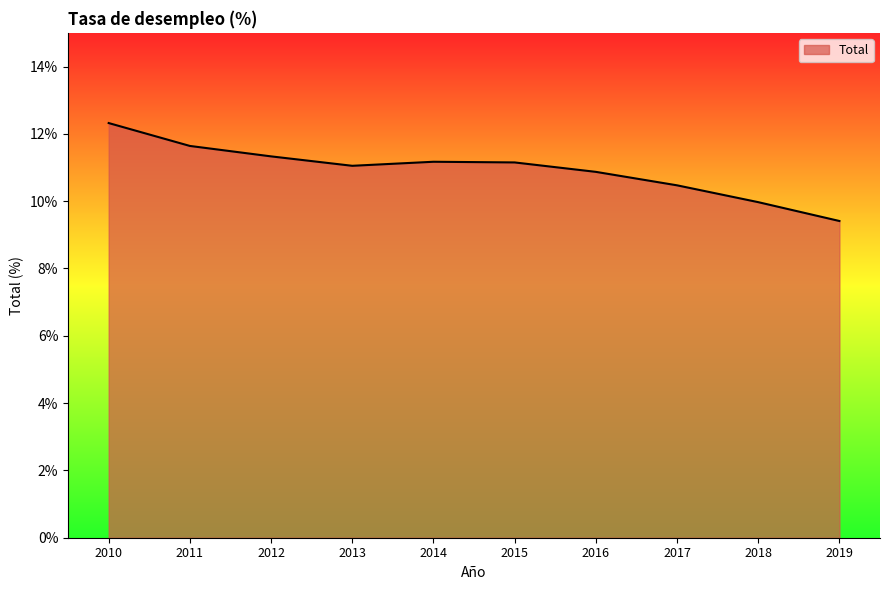

Between 2016 and 2015, which is larger?

2015